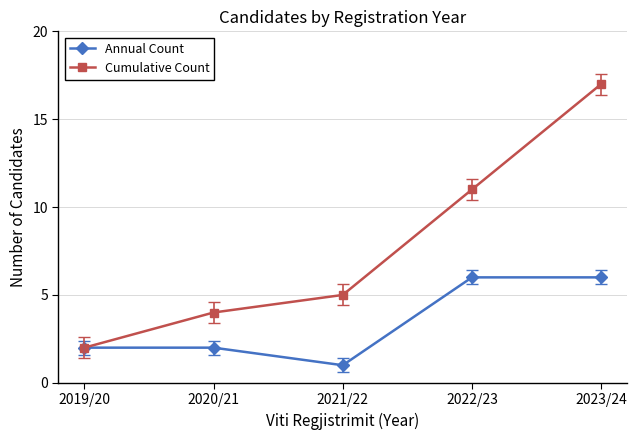

Which series has the widest spread of values?

Cumulative Count